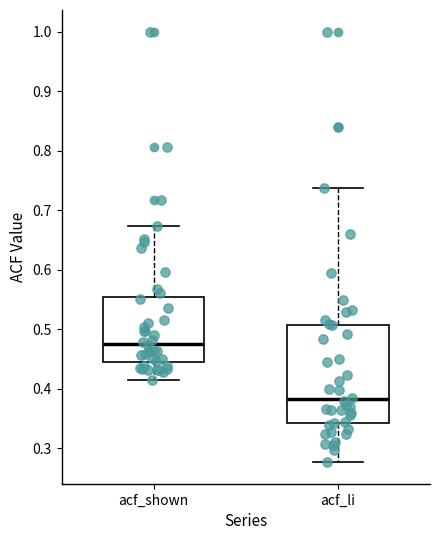

Comparing the boxes themselves (not the whiskers), which one is the tallest?

acf_li